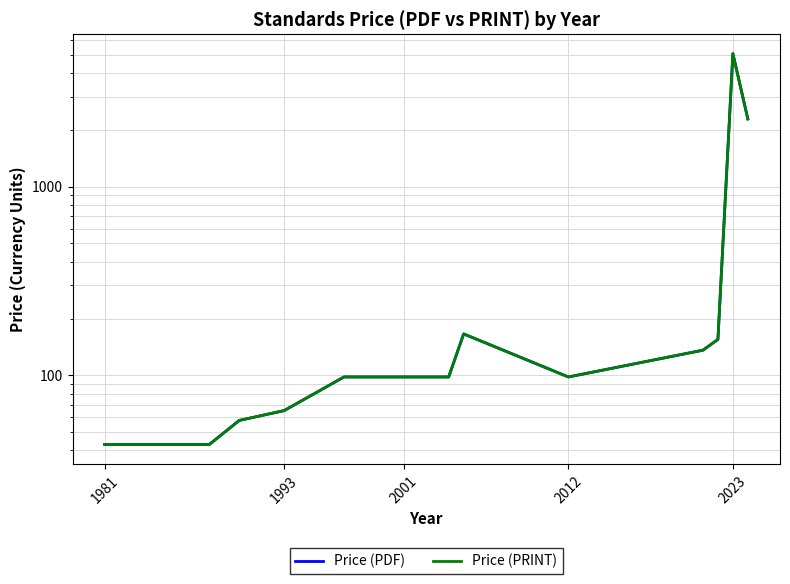

In Price (PRINT), how many points are higher than both neighbors (excluding endpoints)?

2